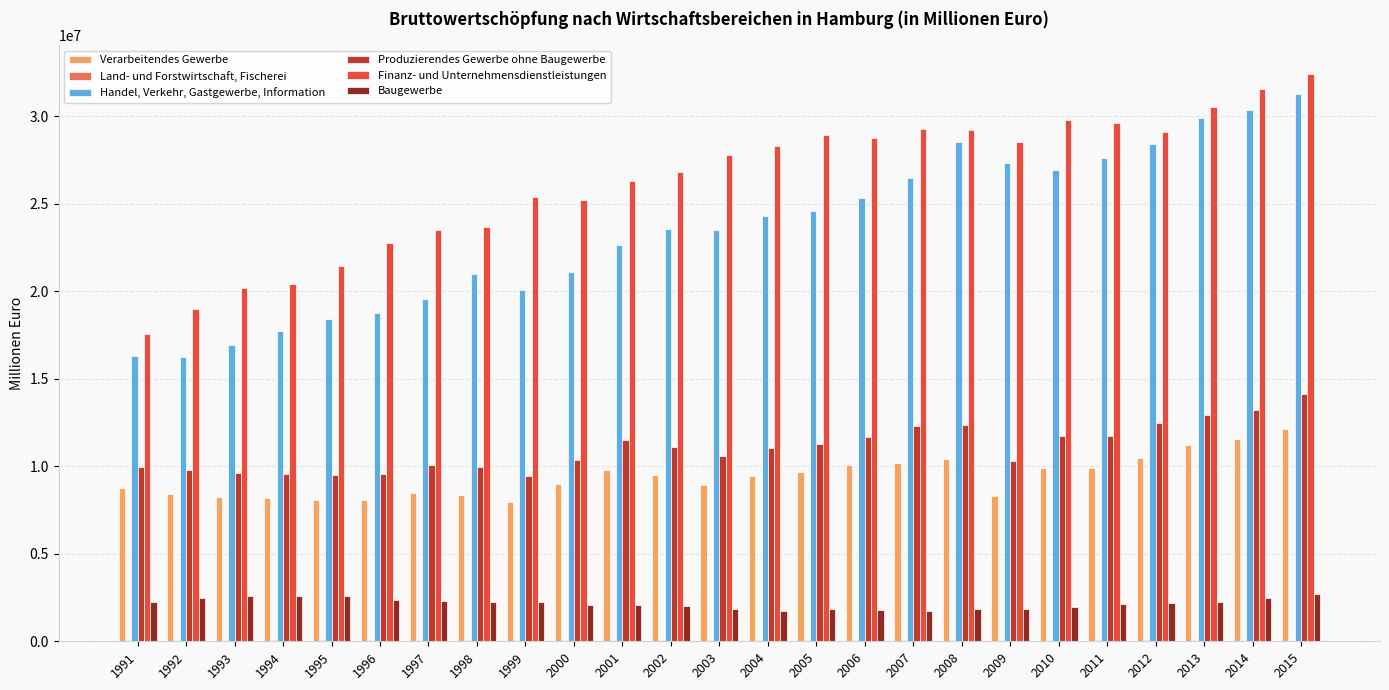

Which series has the largest total across all categories?

Finanz- und Unternehmensdienstleistungen